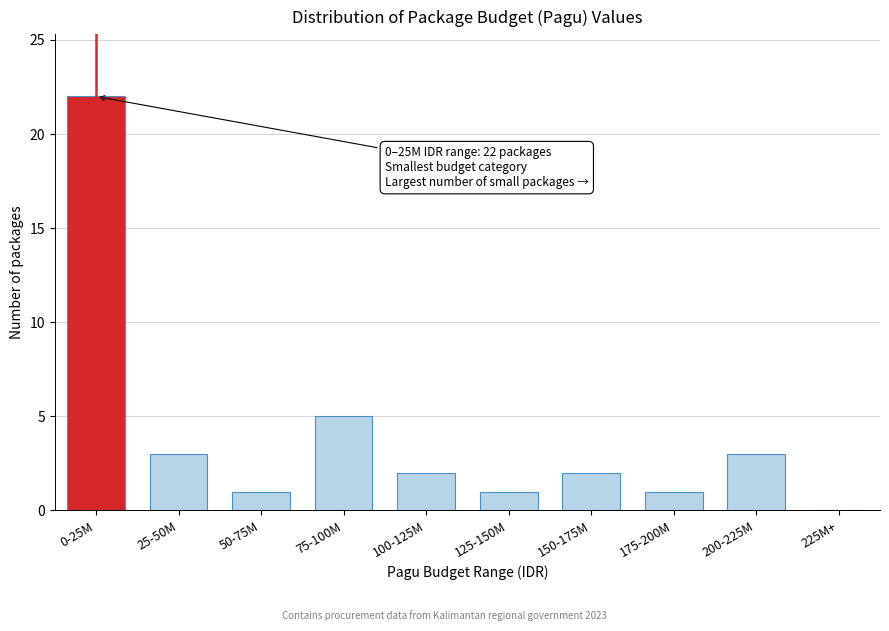

Reading right to left, list all the values displayed in this chart.

225M+=0	200-225M=3	175-200M=1	150-175M=2	125-150M=1	100-125M=2	75-100M=5	50-75M=1	25-50M=3	0-25M=22